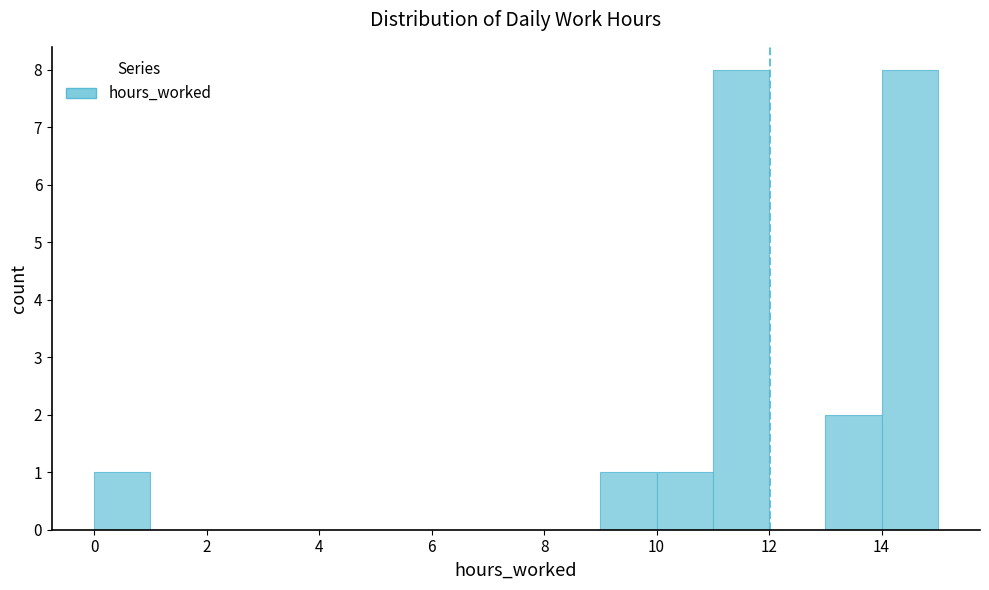

Reading left to right, transcribe this chart: for each bar, give the range it covers on the x-axis and its height. The values are not printed on the chart, so give them approximately, as read against the axis.

0 to 1: 1
1 to 2: 0
2 to 3: 0
3 to 4: 0
4 to 5: 0
5 to 6: 0
6 to 7: 0
7 to 8: 0
8 to 9: 0
9 to 10: 1
10 to 11: 1
11 to 12: 8
12 to 13: 0
13 to 14: 2
14 to 15: 8